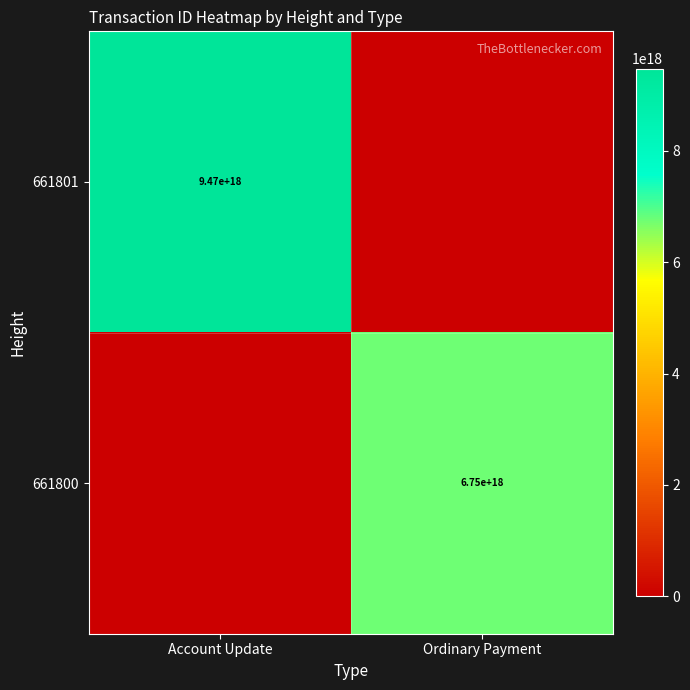

At which category is the sum across all series the highest?

Account Update